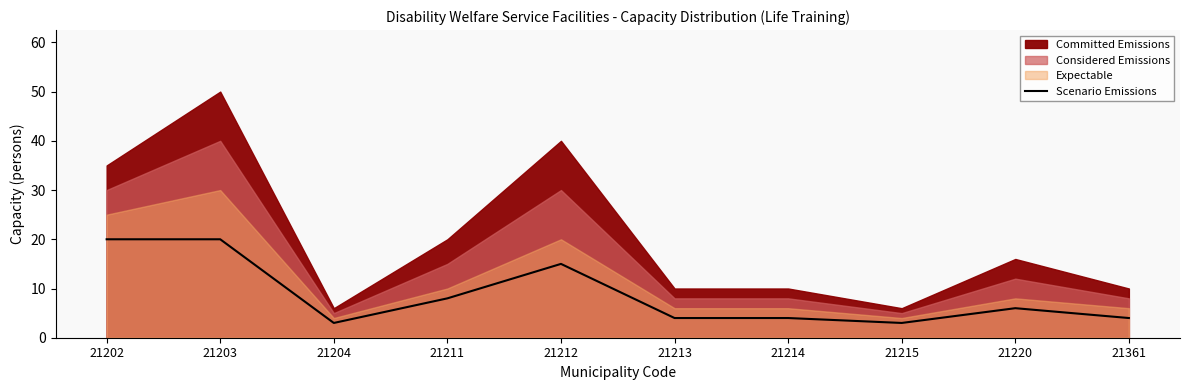

Approximately how many times larger is the value at 21220 compared to 21204?

2.0